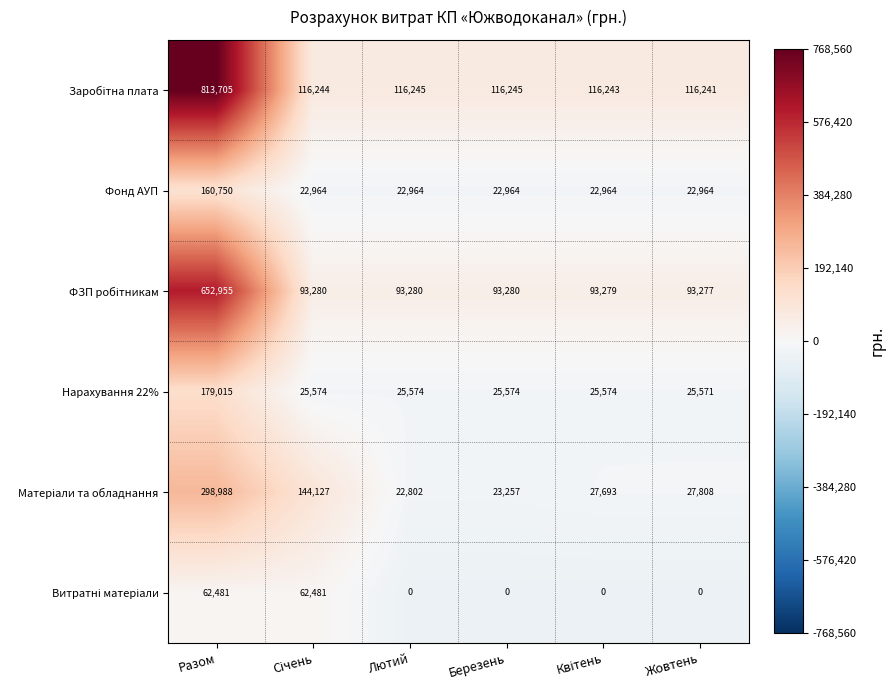

Count the number of categories in the chart.

6